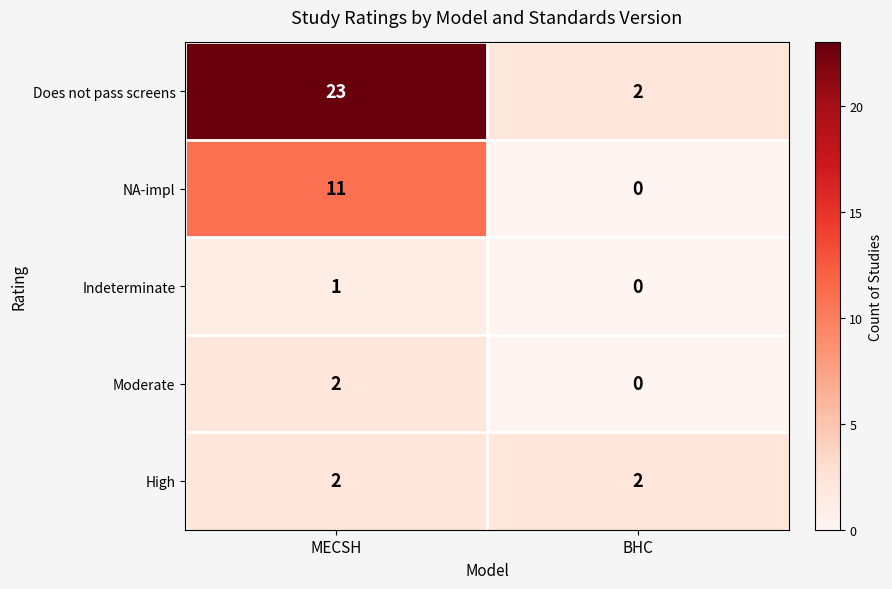

Which series changed the most between MECSH and BHC?

Does not pass screens